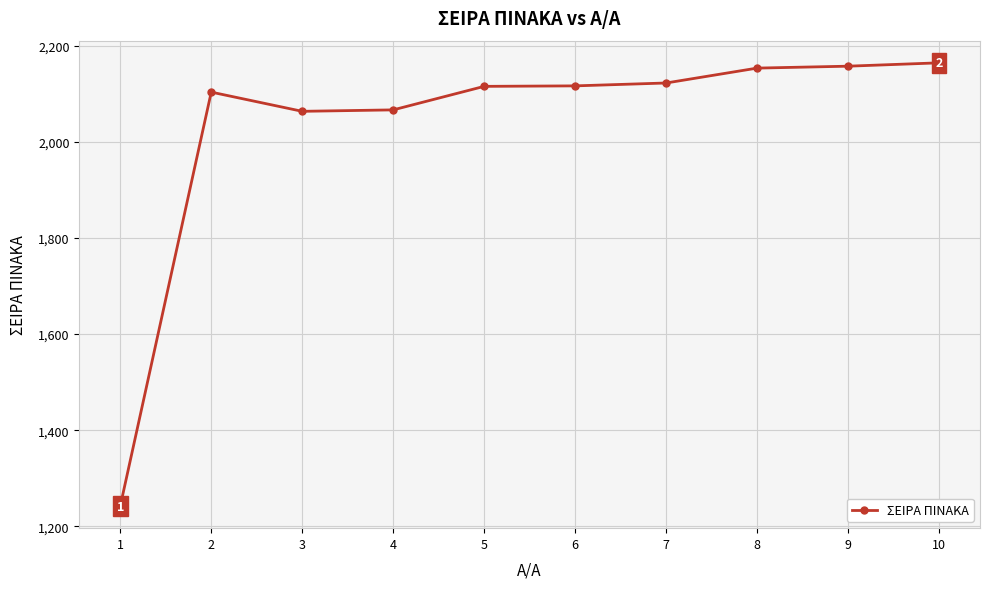

What is the difference between the second highest and minimum values?

916